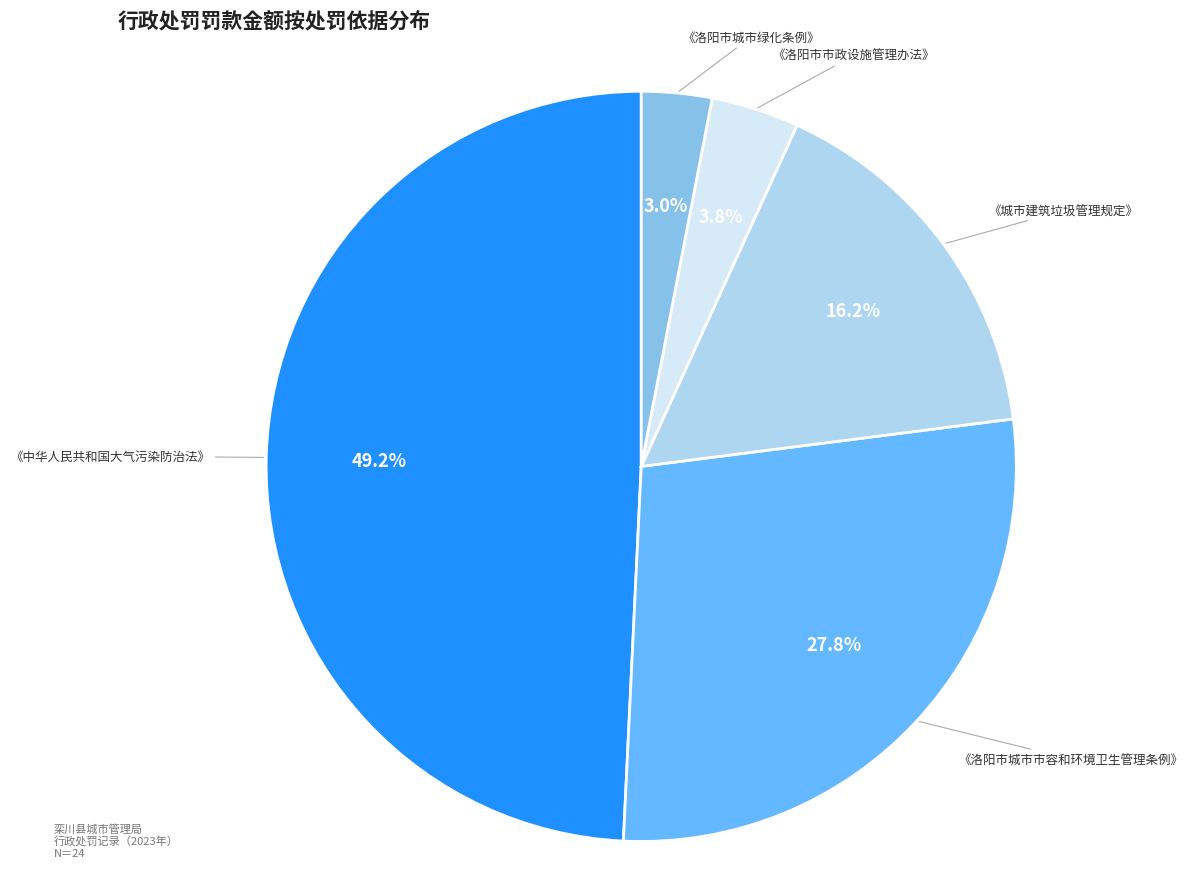

Does any single category account for the majority?

No